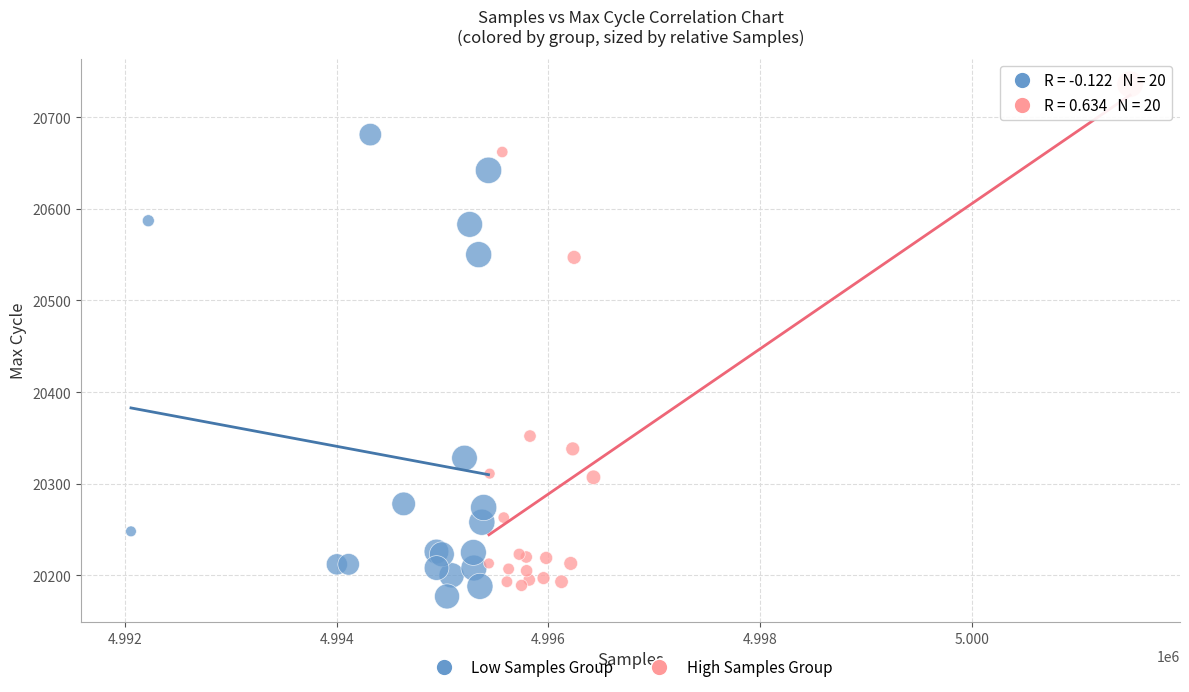

Which series has the widest spread of Y values?

High Samples Group